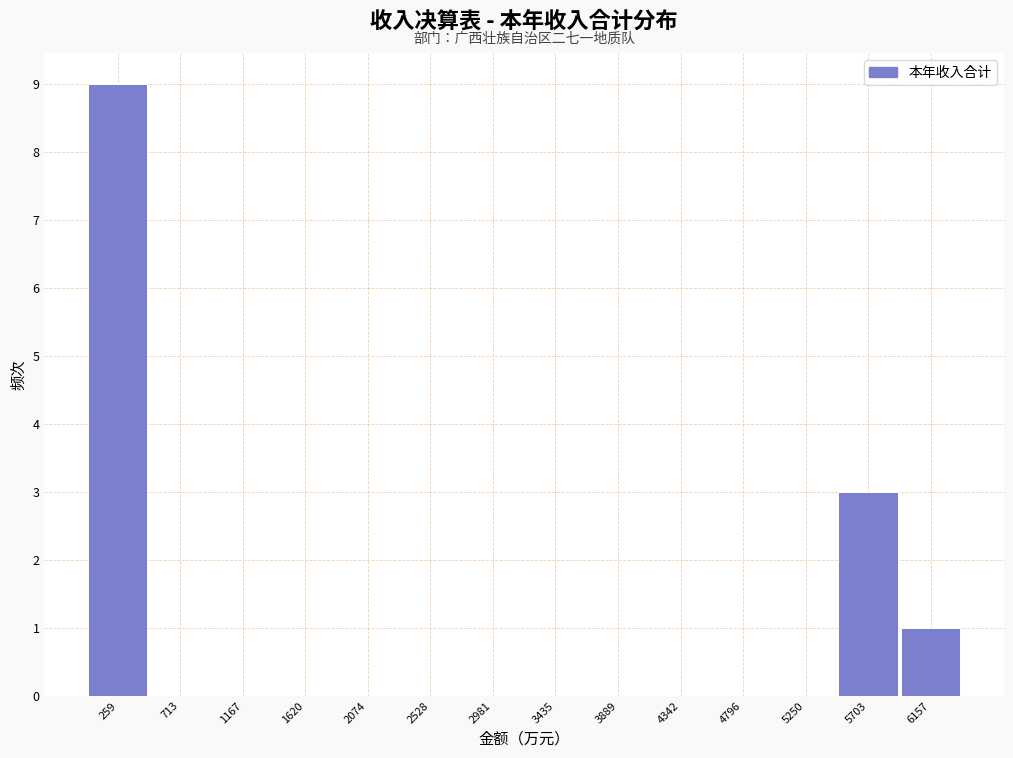

Reading left to right, transcribe this chart: for each bar, give the range it covers on the x-axis and its height. Neither the bar edges nor the heights are printed on the chart, so give them approximately, as read against the axes.

50 to 500: 9
500 to 950: 0
950 to 1400: 0
1400 to 1850: 0
1850 to 2300: 0
2300 to 2750: 0
2750 to 3200: 0
3200 to 3650: 0
3650 to 4100: 0
4100 to 4550: 0
4550 to 5000: 0
5000 to 5500: 0
5500 to 5950: 3
5950 to 6400: 1